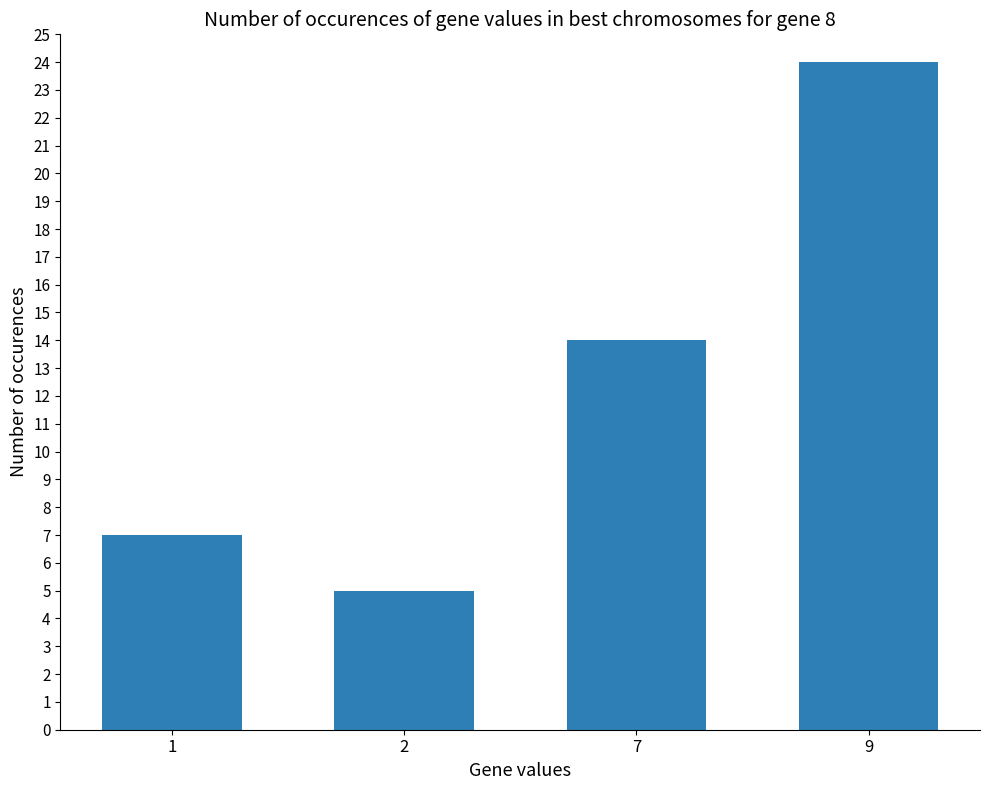

What is the approximate value at 9, to the nearest 5?

25